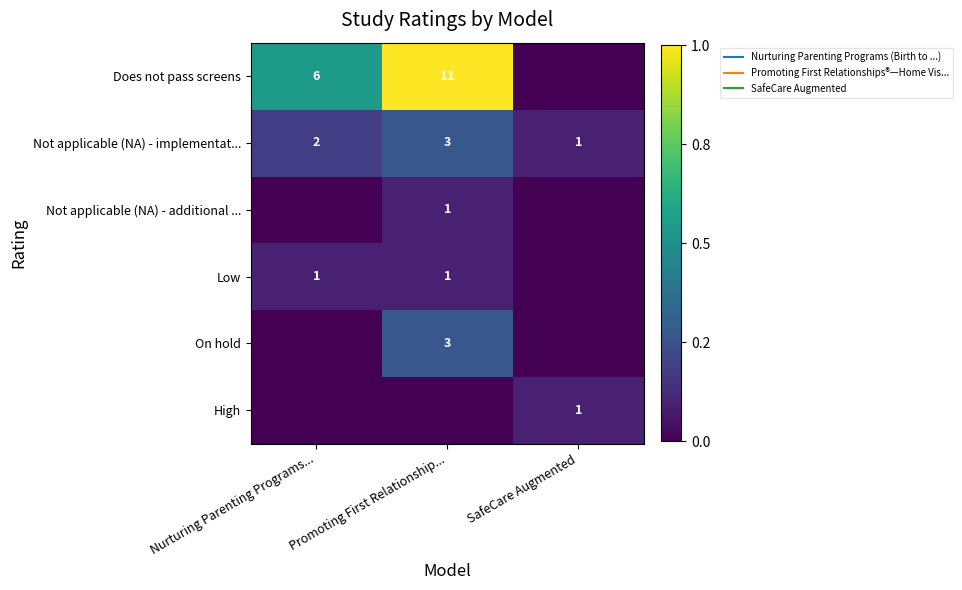

At which category is the sum across all series the highest?

Promoting First Relationship...